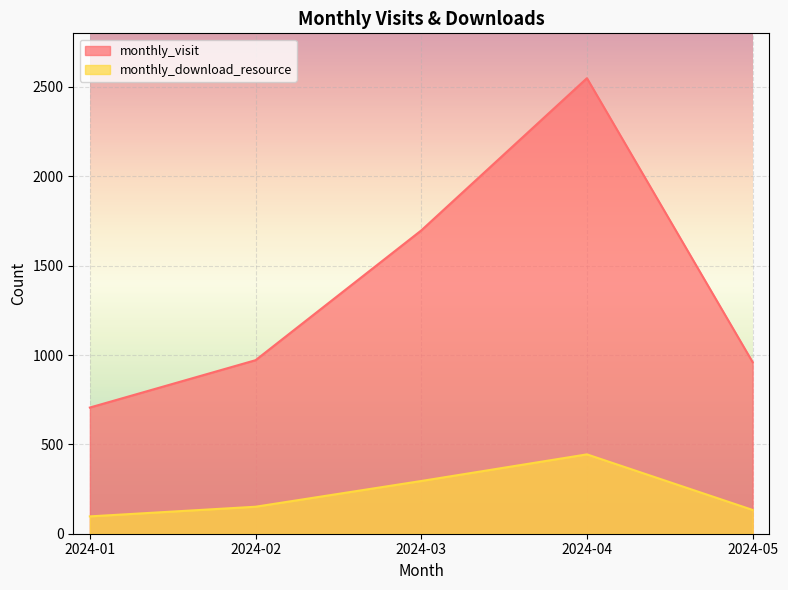

Does the chart display data point markers on the line(s)?

No